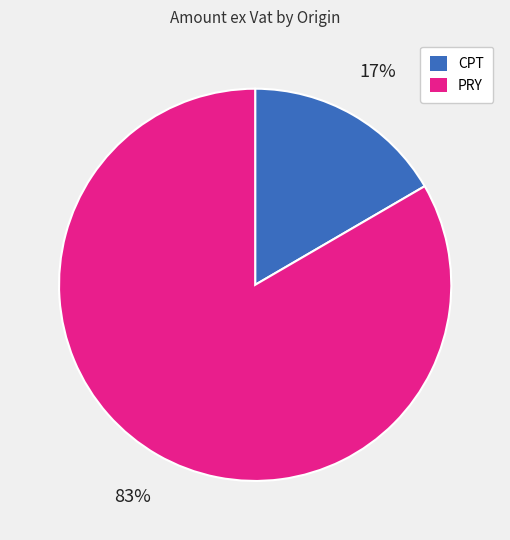

Is there any slice that represents more than half of the pie?

Yes